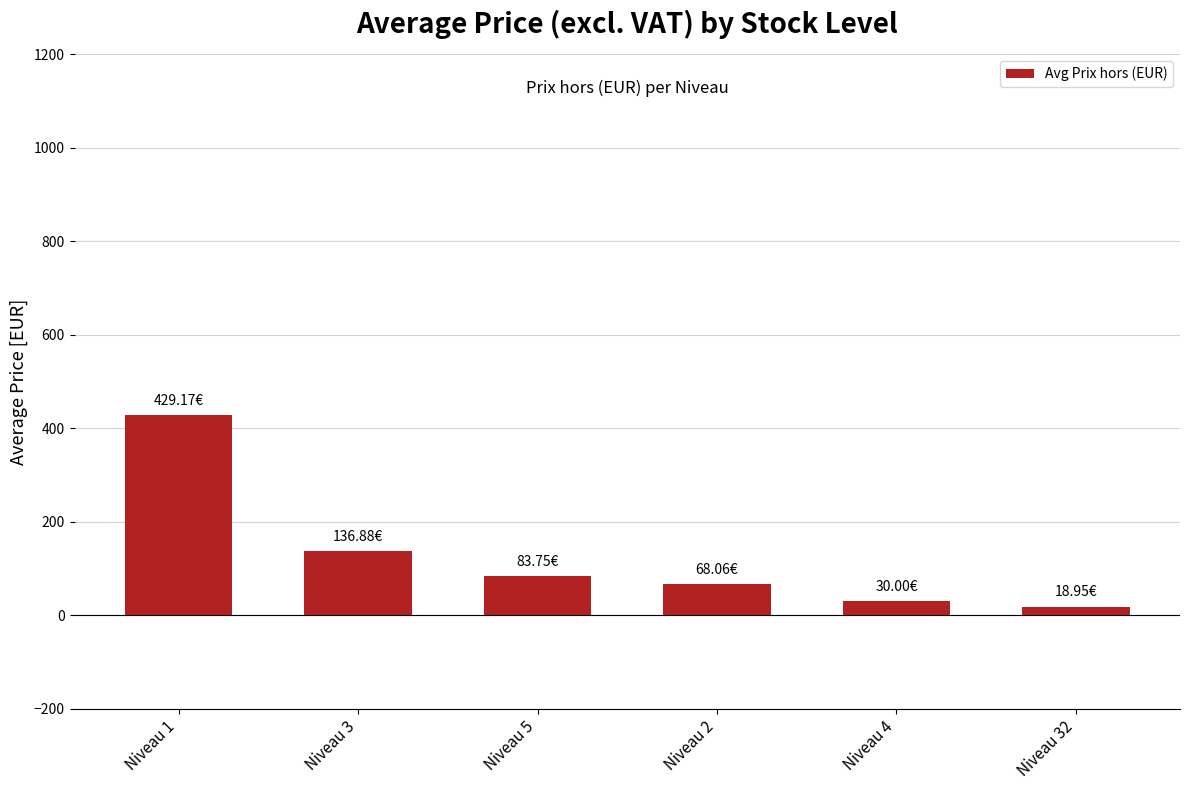

At which label is the value closest to 224?

Niveau 3